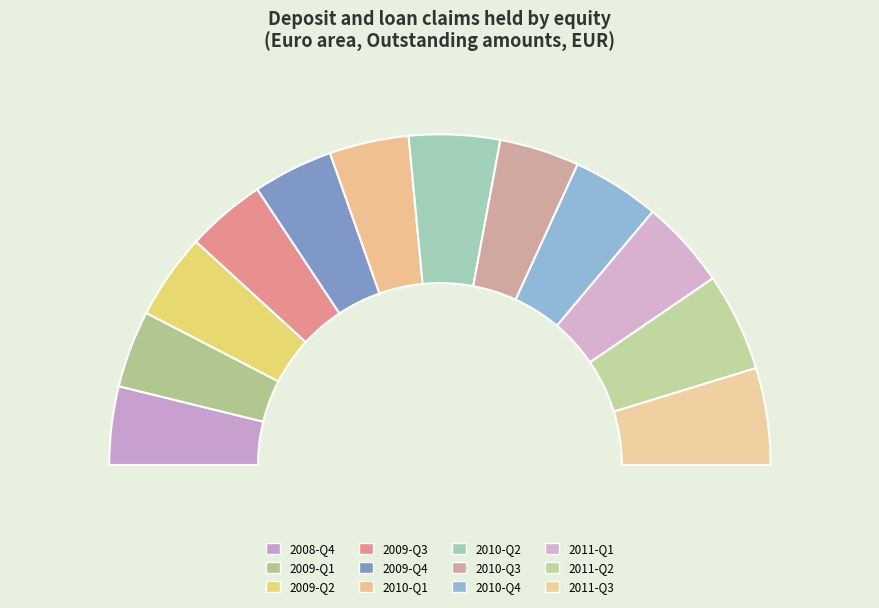

What is the change in value from 2009-Q1 to 2010-Q3?

+1303.8